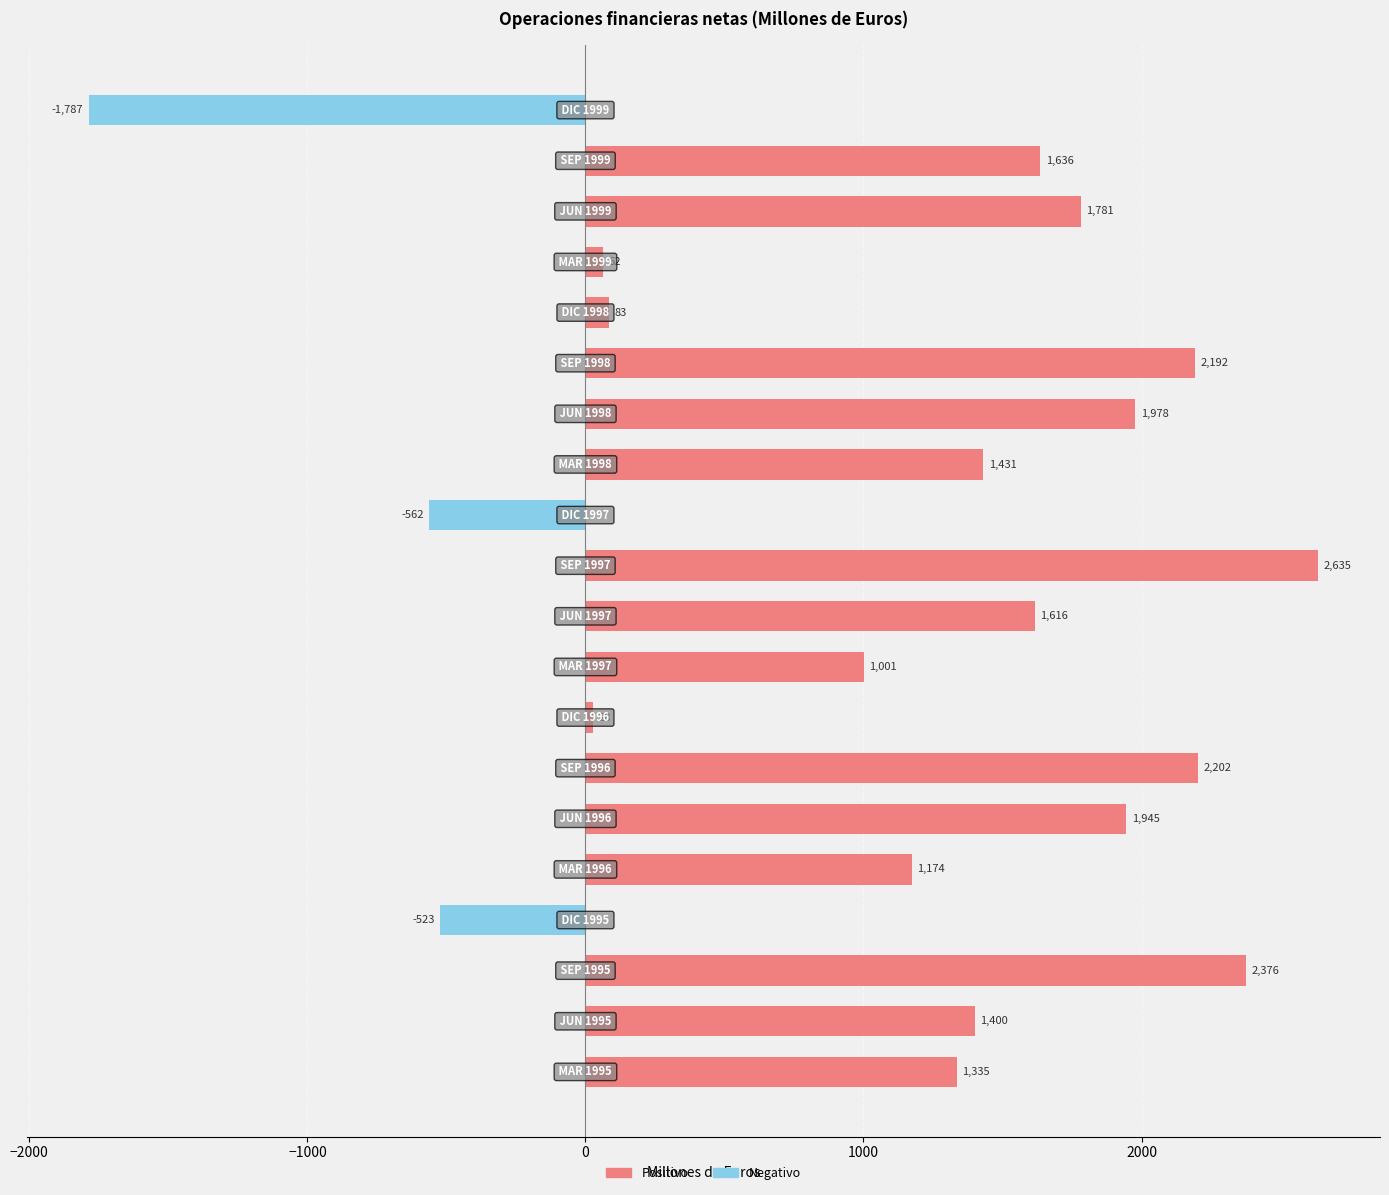

What is the total value across all series at −1000?

2376